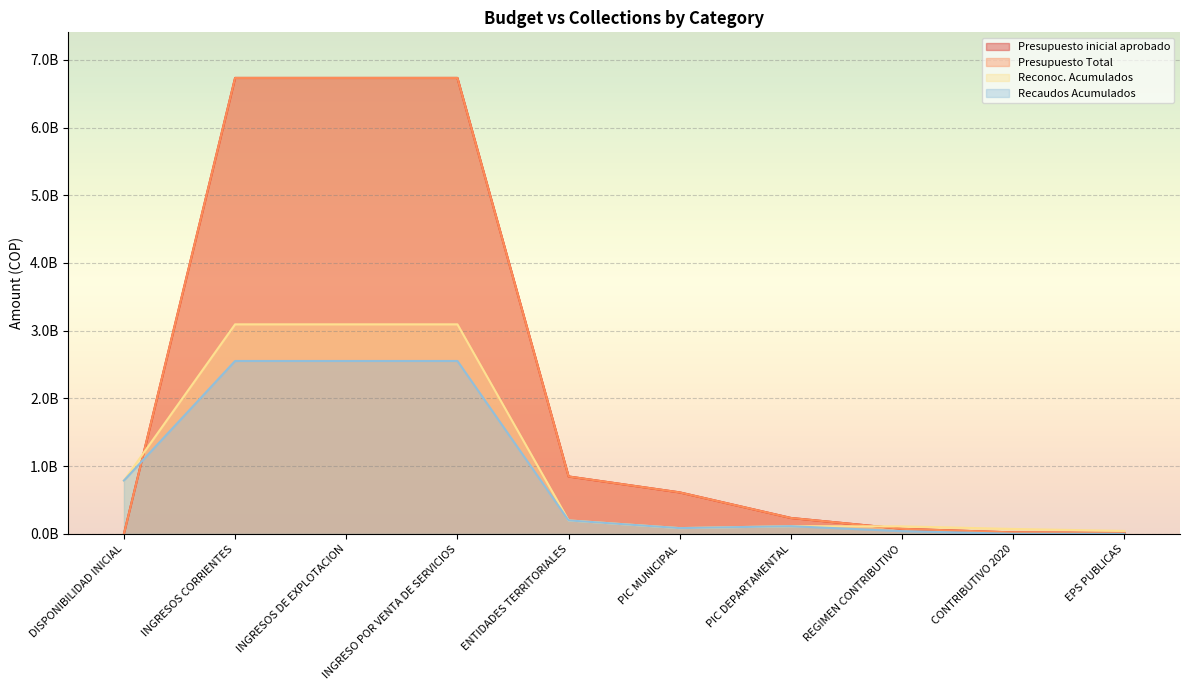

What is the average value of the Recaudos Acumulados series?

888765107